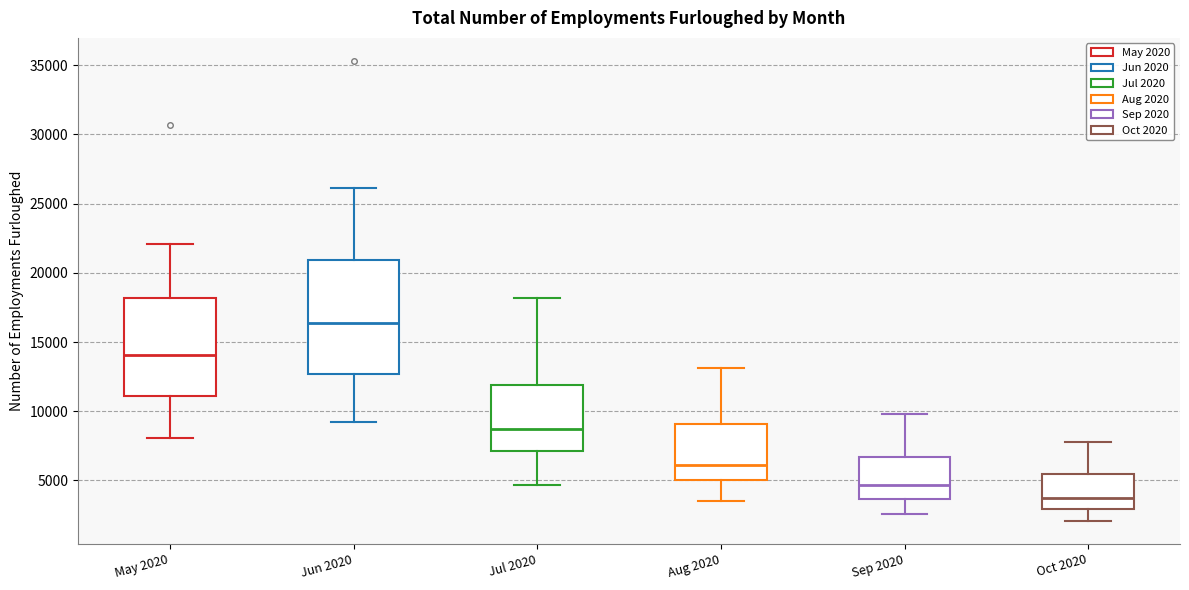

Where does the median line of the box for Aug 2020 sit on the y-axis? The values are not printed on the chart, so give them approximately, as read against the axis.

6000